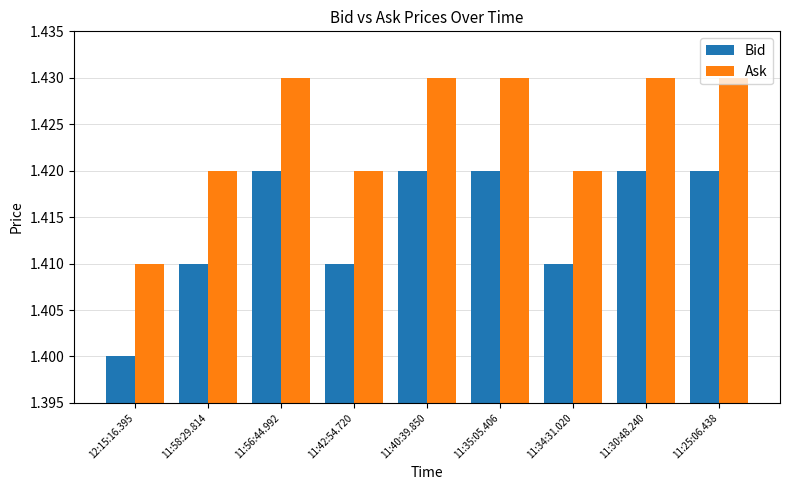

Is it true that Ask equals 1.4 at 11:58:29.814?

True